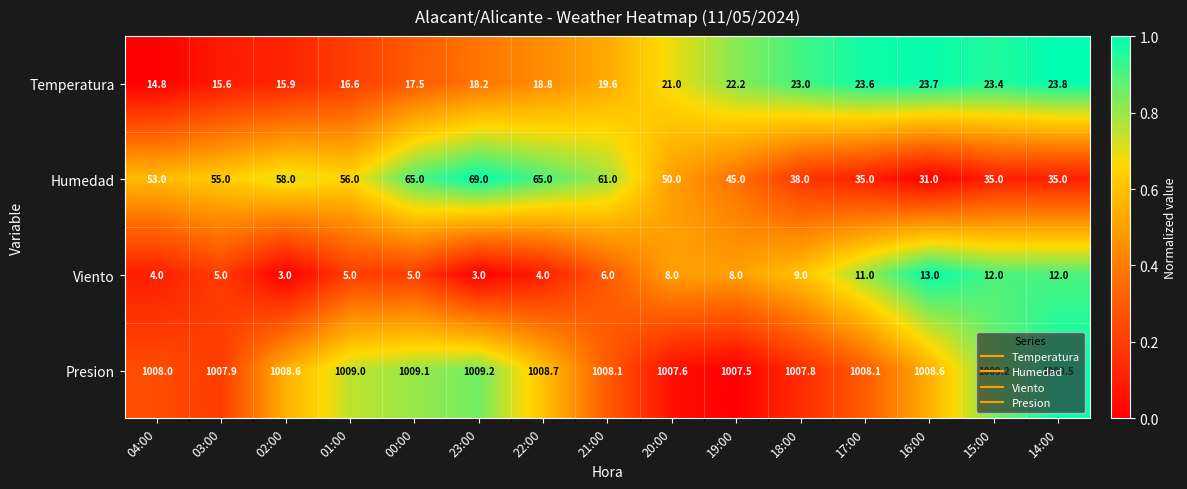

Is the value of Temperatura at 14:00 greater than the value of Presion at 20:00?

No